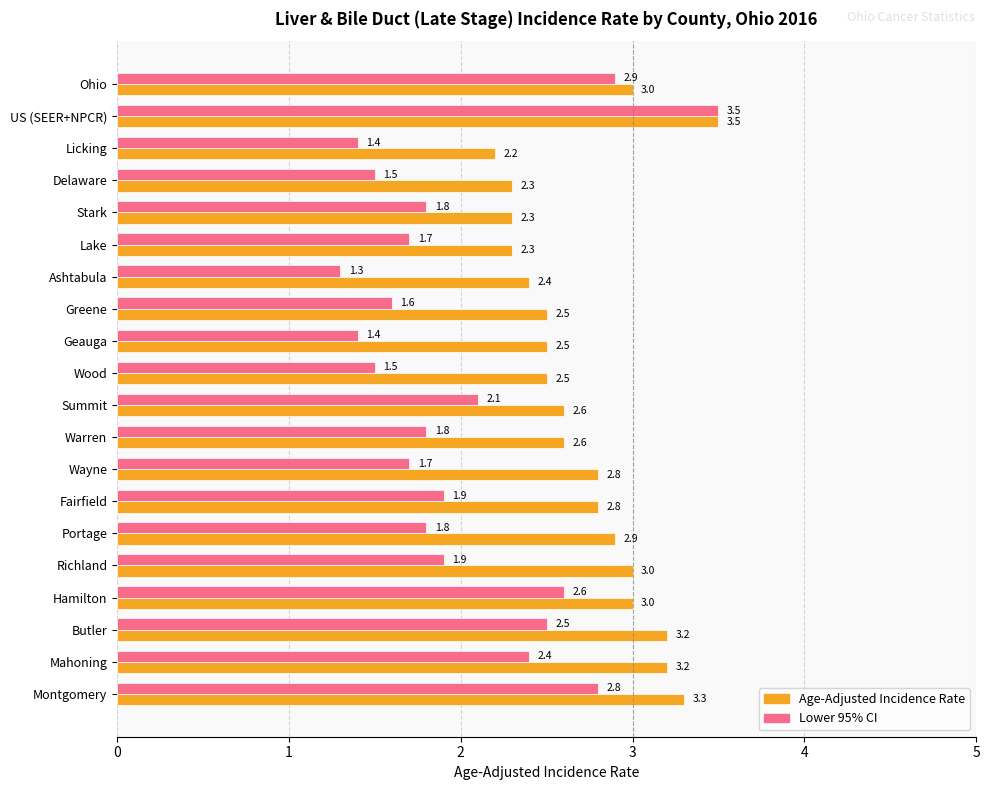

The Lower 95% CI series shows 2.9 at Ohio. True or false?

True